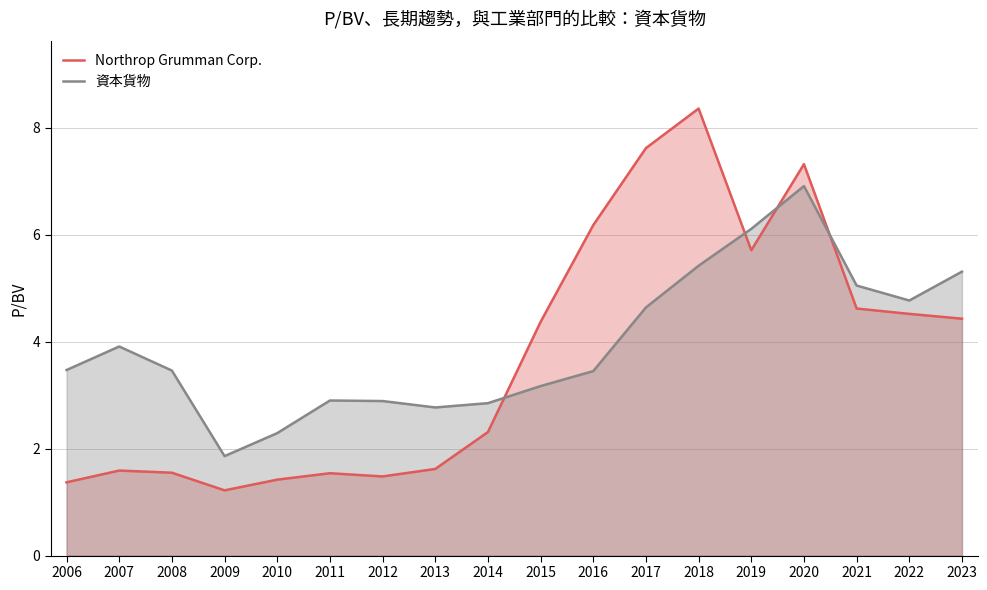

How many data points in Northrop Grumman Corp. are less than 4?

9